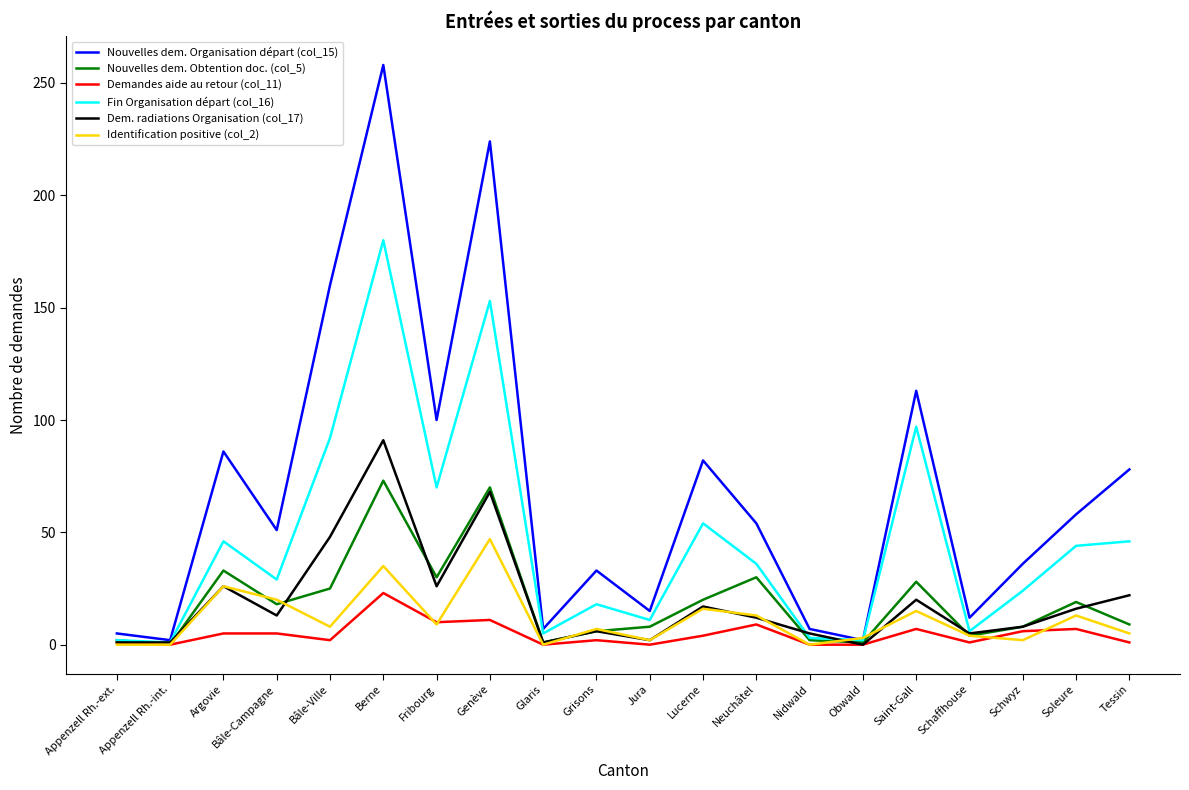

Which label corresponds to the largest value in the chart?

Berne